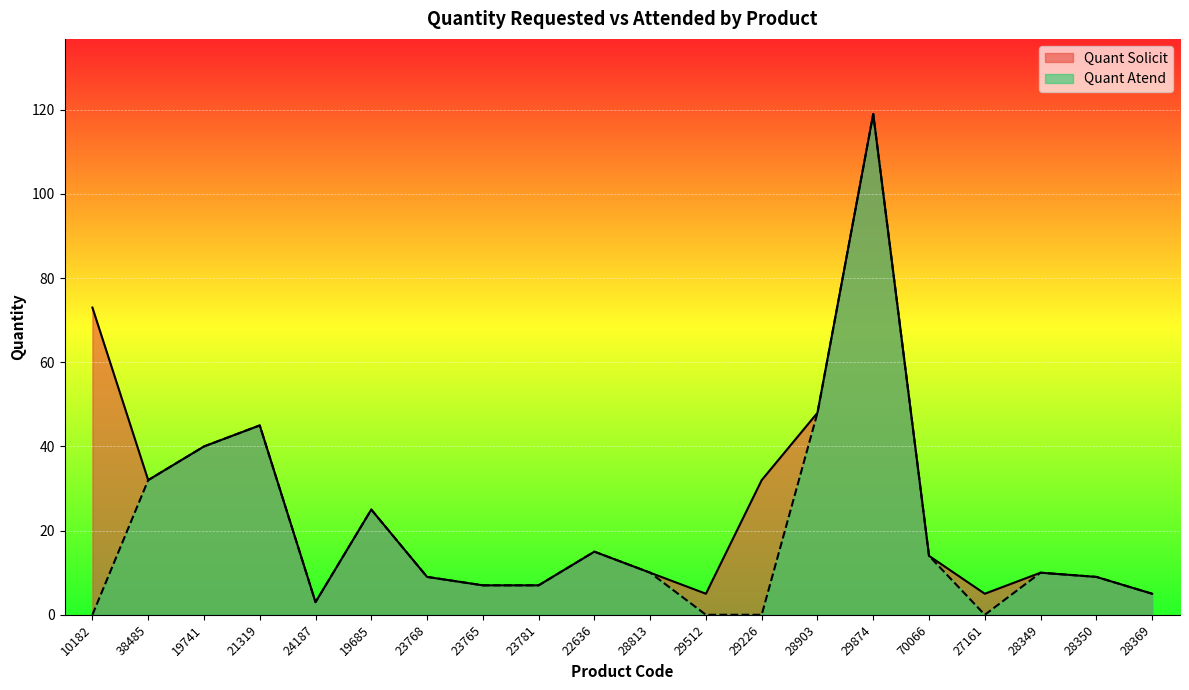

Rank the categories by Quant Atend value from highest to lowest.

29874, 28903, 21319, 19741, 38485, 19685, 22636, 70066, 28813, 28349, 23768, 28350, 23765, 23781, 28369, 24187, 10182, 29512, 29226, 27161